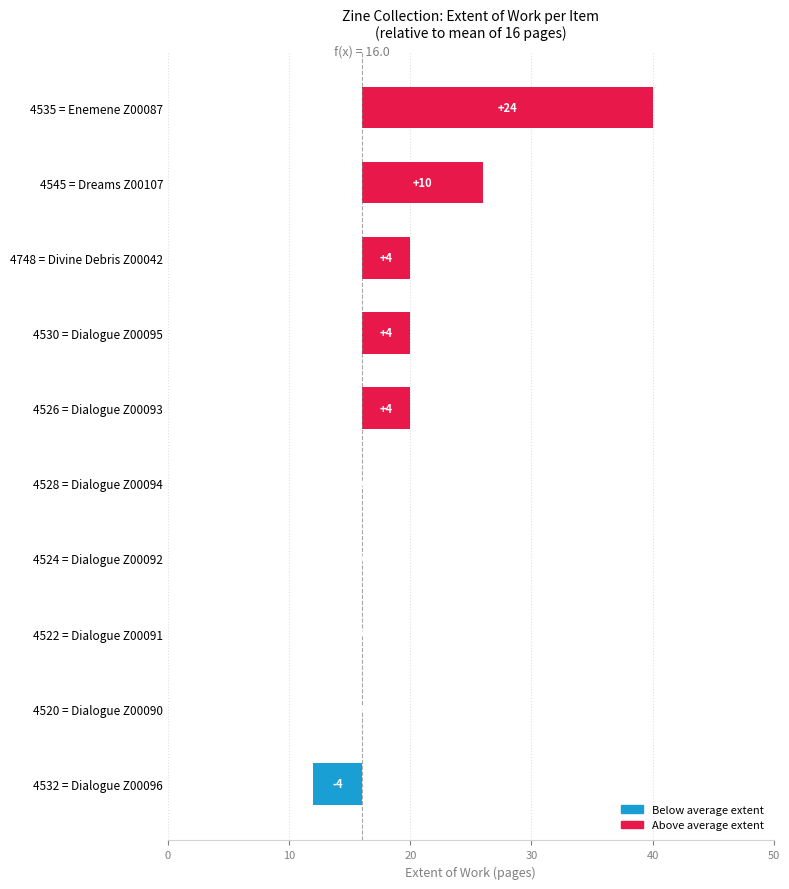

What is the difference between the maximum and second lowest values?

24